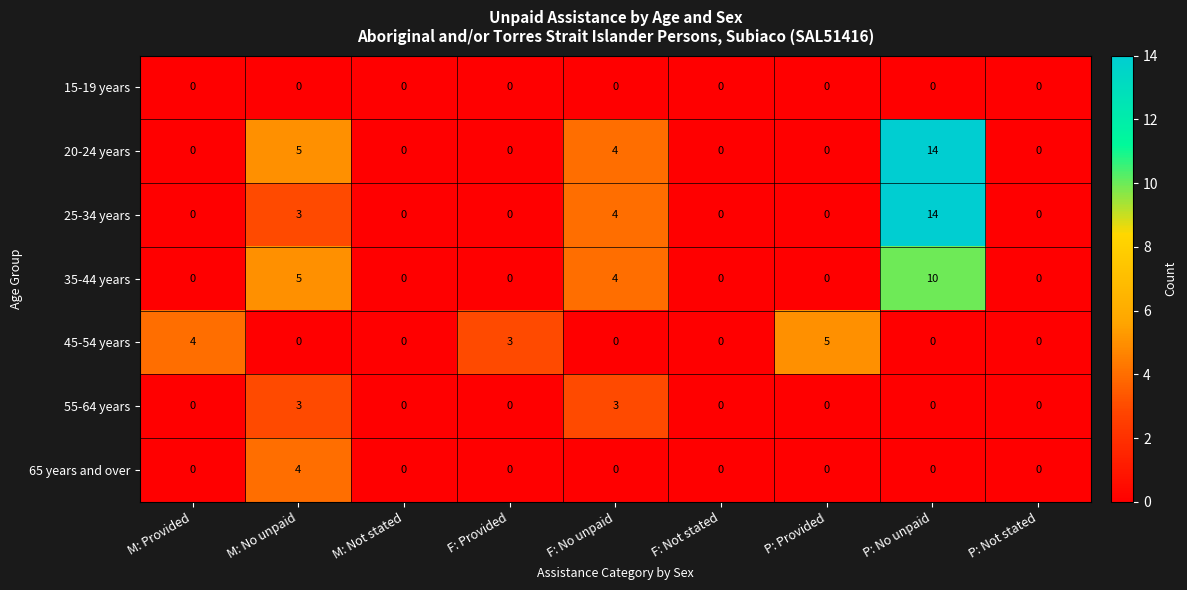

Which series has the largest total across all categories?

20-24 years